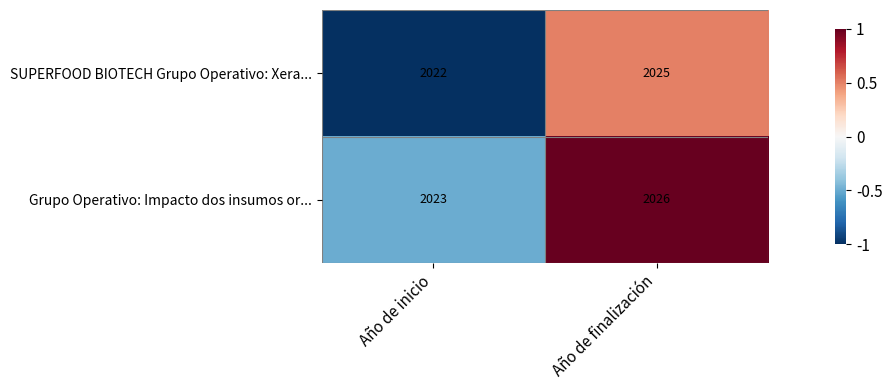

Which category has the highest value in the Grupo Operativo: Impacto dos insumos or... series?

Año de finalización